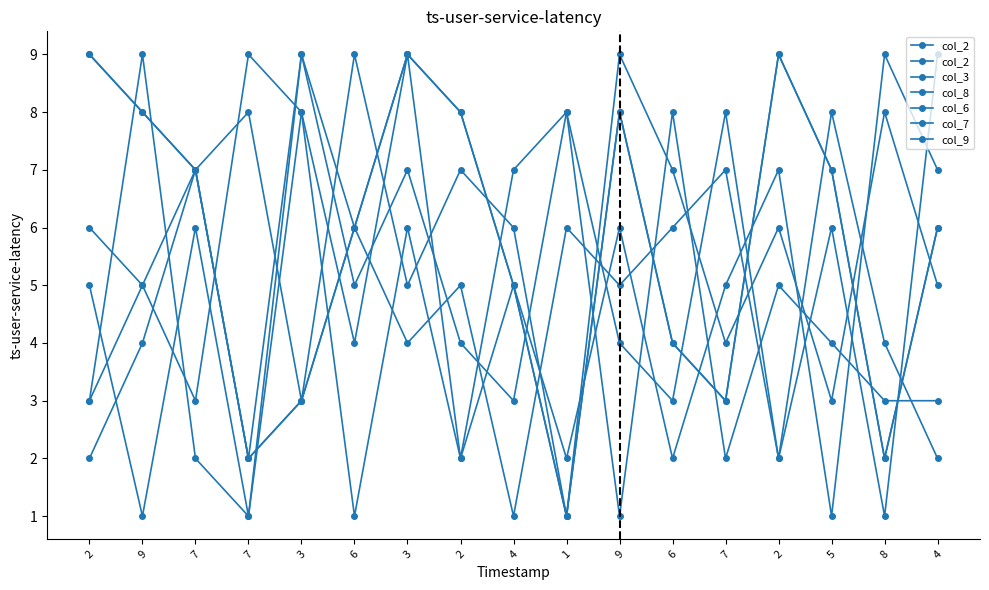

Read the col_2 value at 2.

8